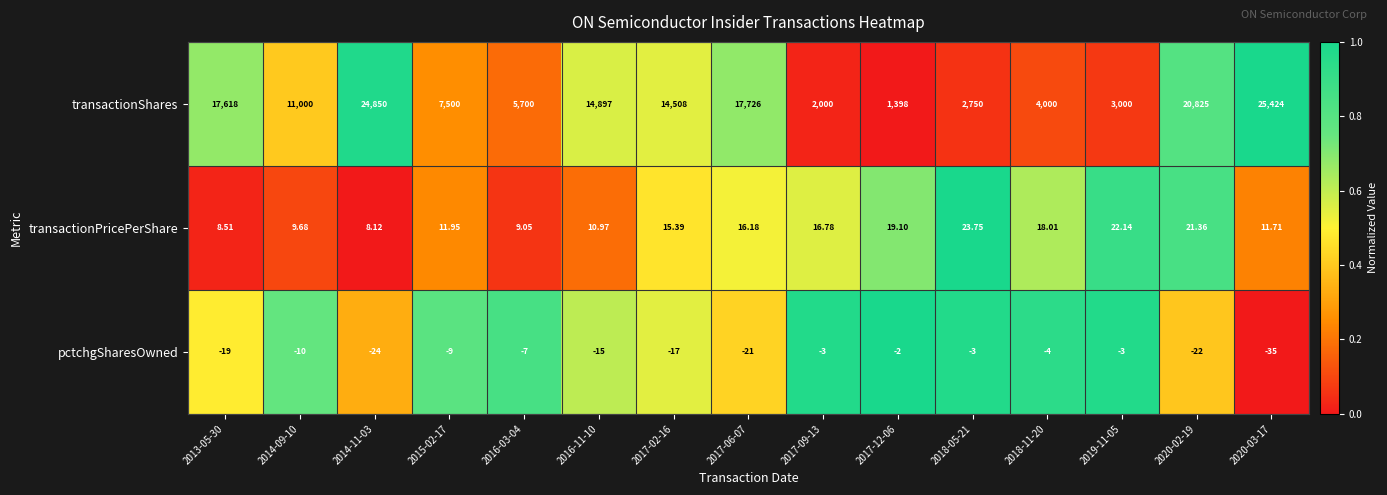

What is the total value across all series at 2017-12-06?

1415.1